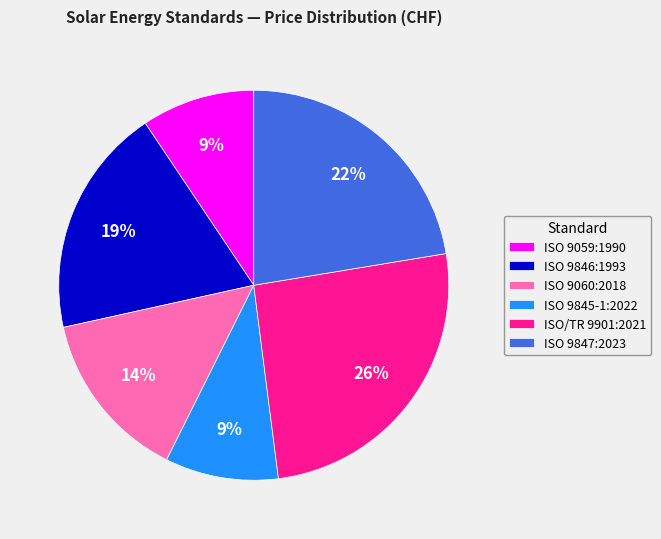

To the nearest percent, what is the average slice percentage?

17%